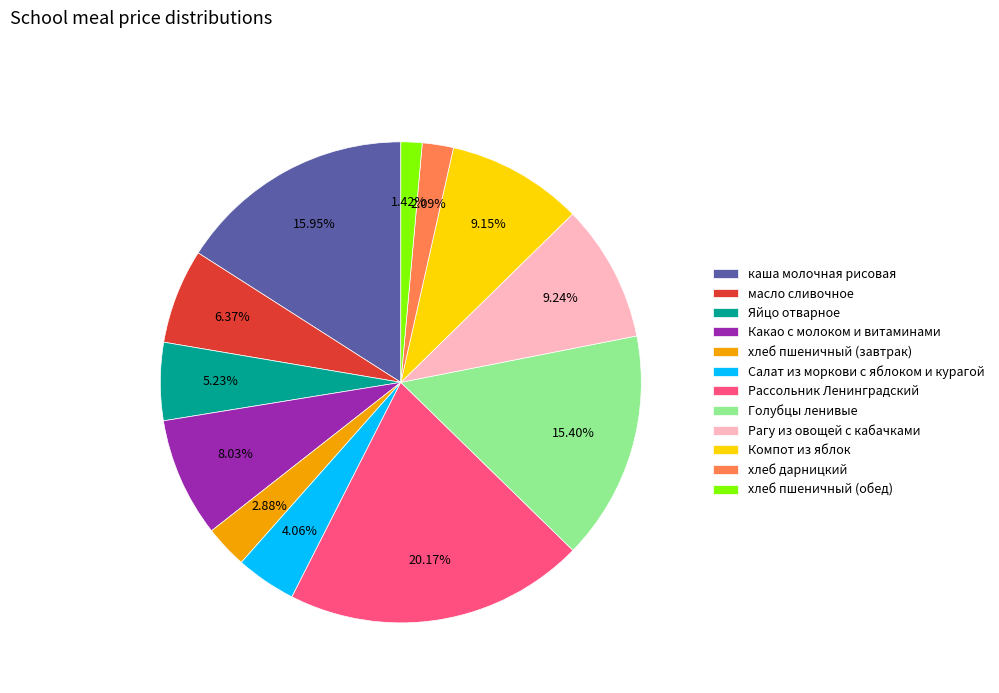

Count the number of slices in the pie.

12